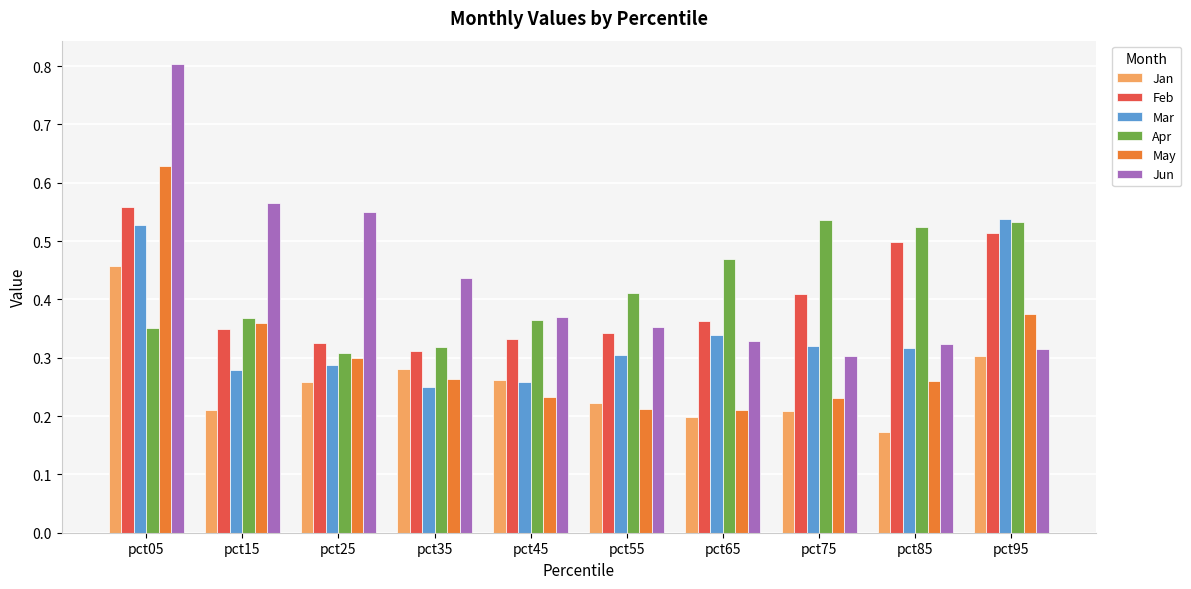

Does the chart contain stacked bars?

No